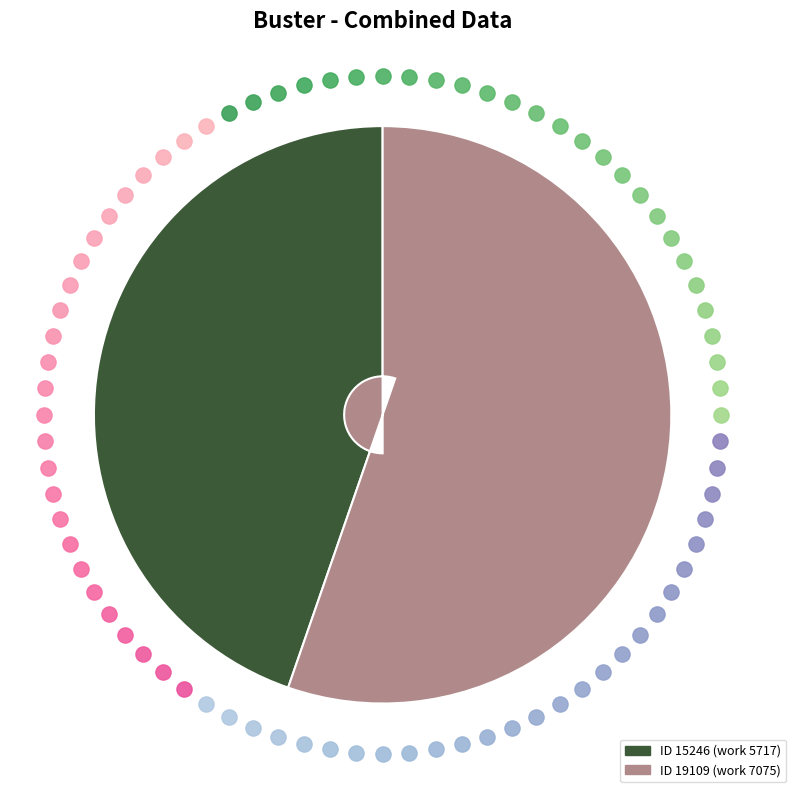

Which slice is the largest?

19109